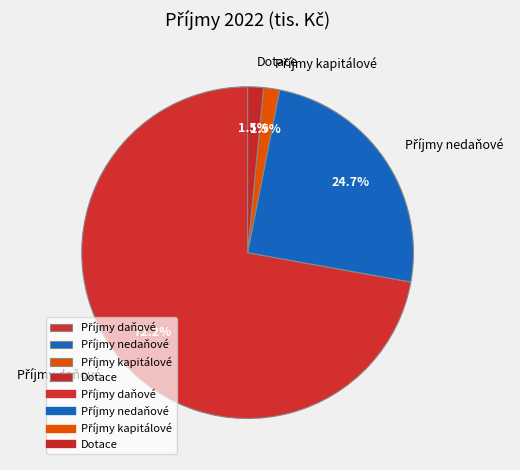

Does any single category account for the majority?

Yes